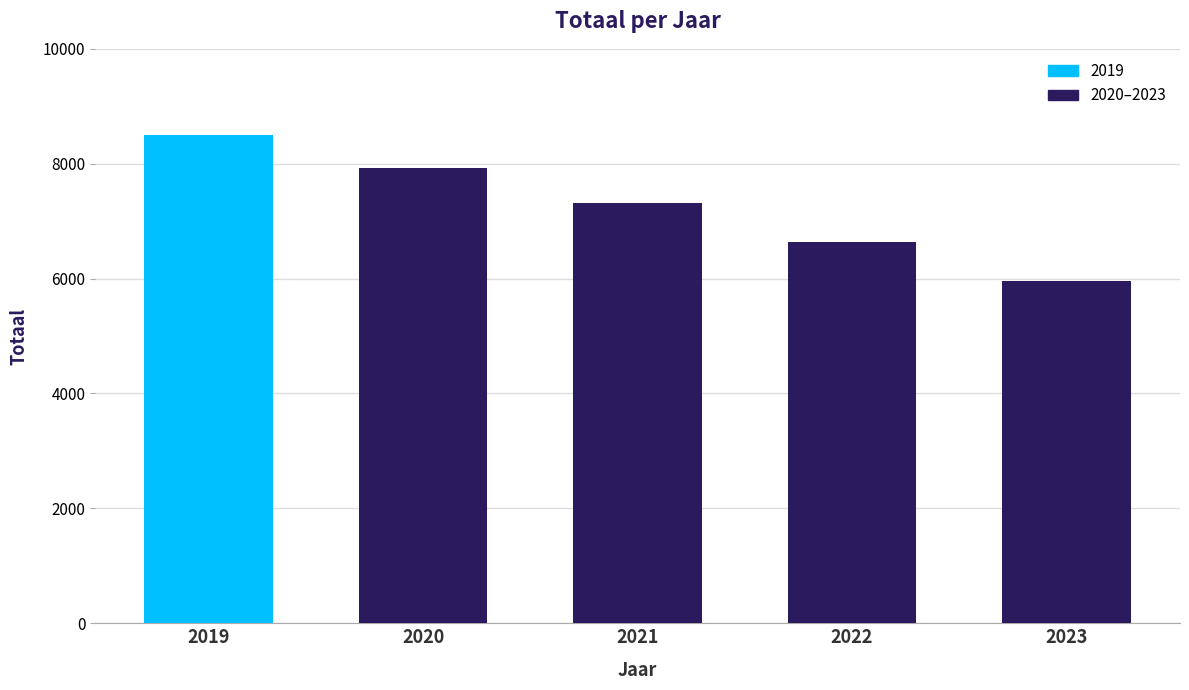

What is the average value?

7267